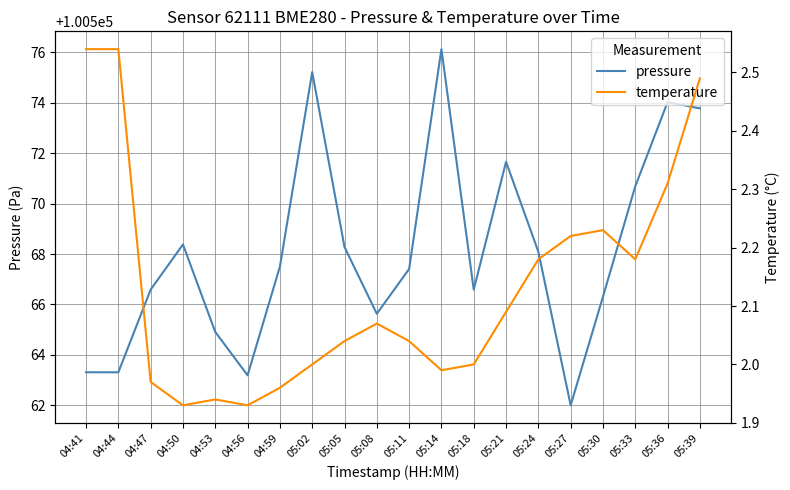

The pressure series shows 100563.2 at 04:56. True or false?

True